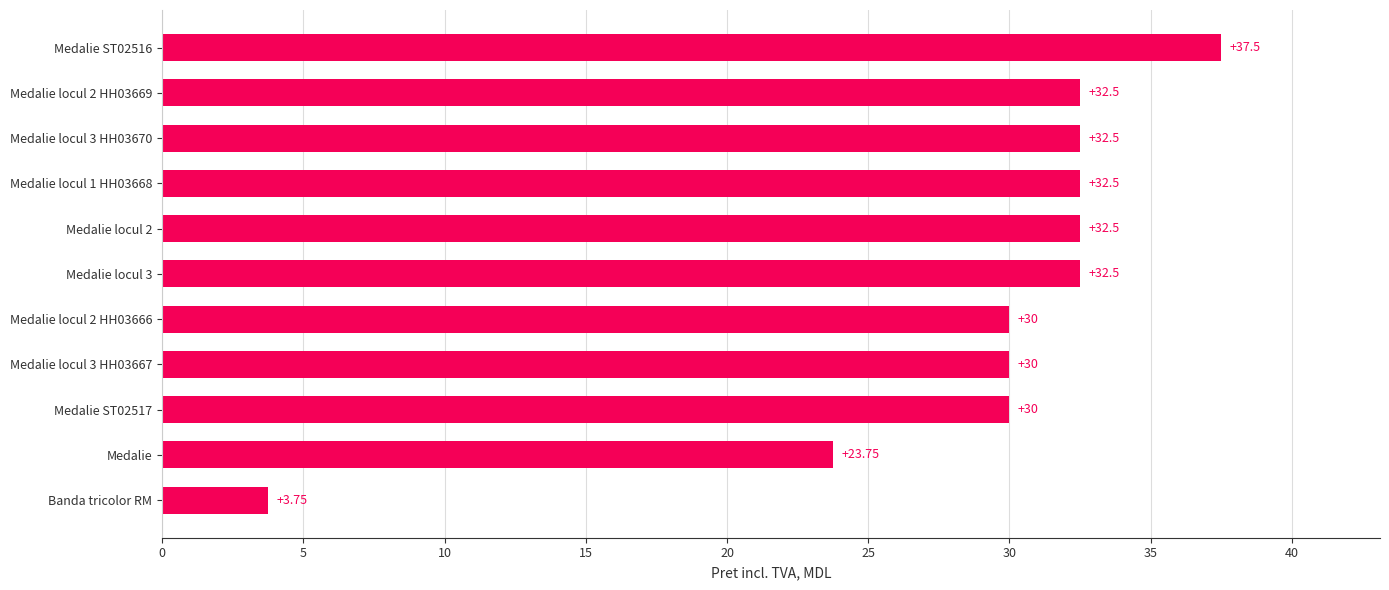

What is the maximum value shown in the chart?

37.5